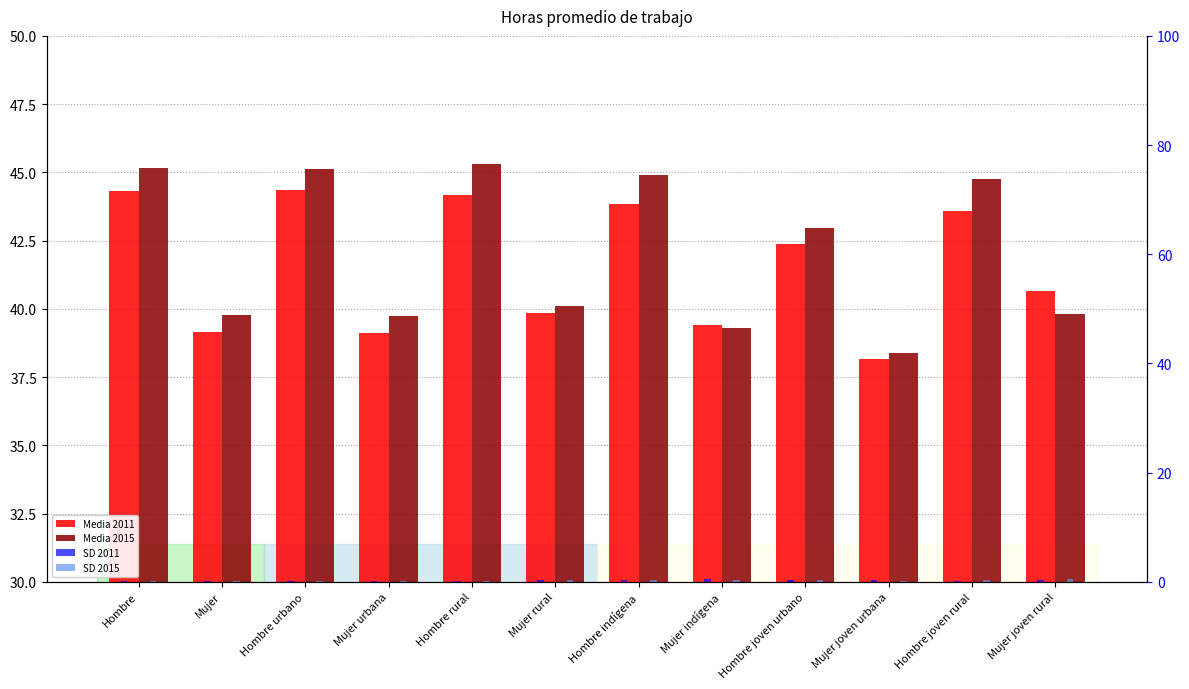

What is the label of the 4th bar from the right?

Hombre joven urbano